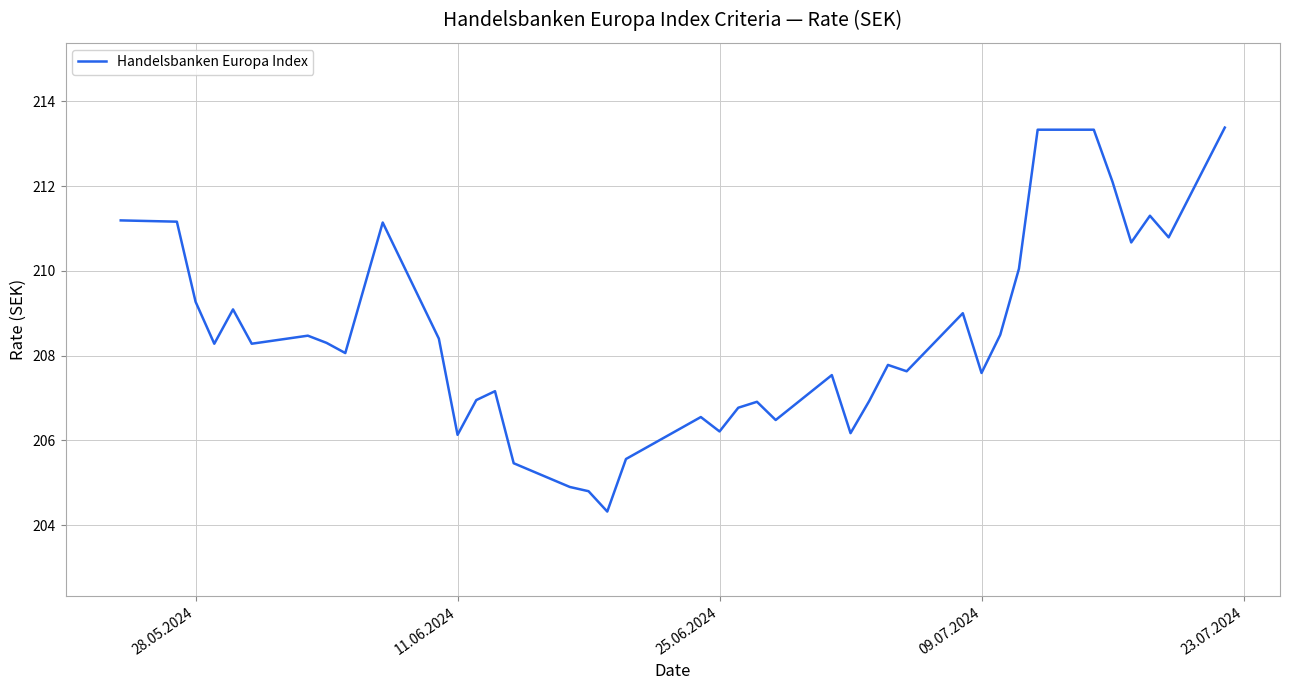

True or false: there are more than 2 points higher than both neighbors.

True